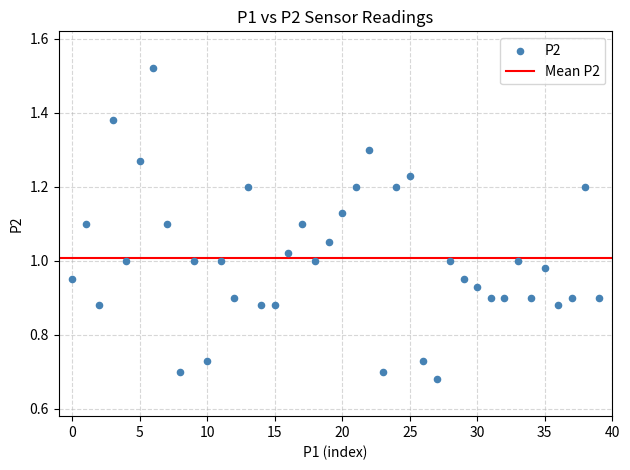

What is the range of Y values (max minus min)?

0.8